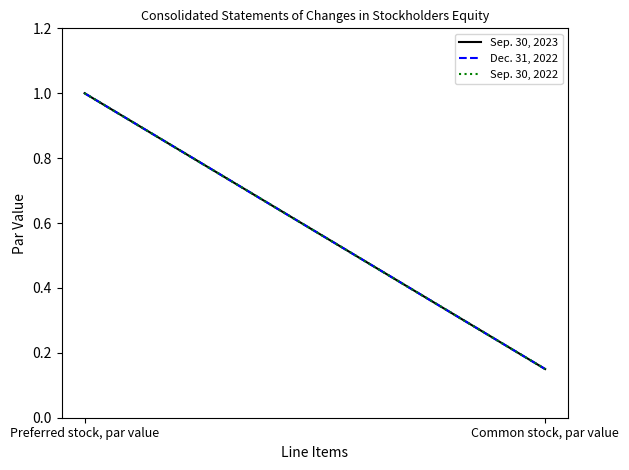

What is the difference between the Sep. 30, 2022 values at Preferred stock, par value and Common stock, par value?

0.8